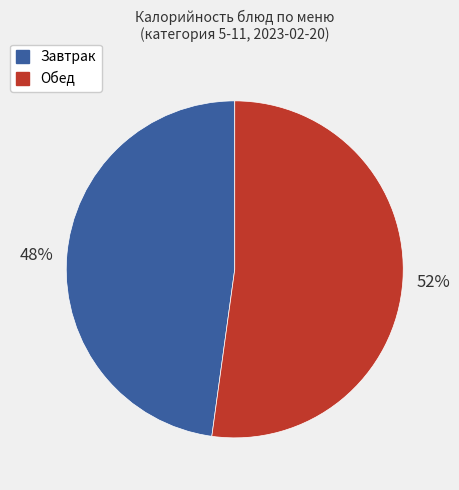

Does Обед represent more than half of the total?

Yes